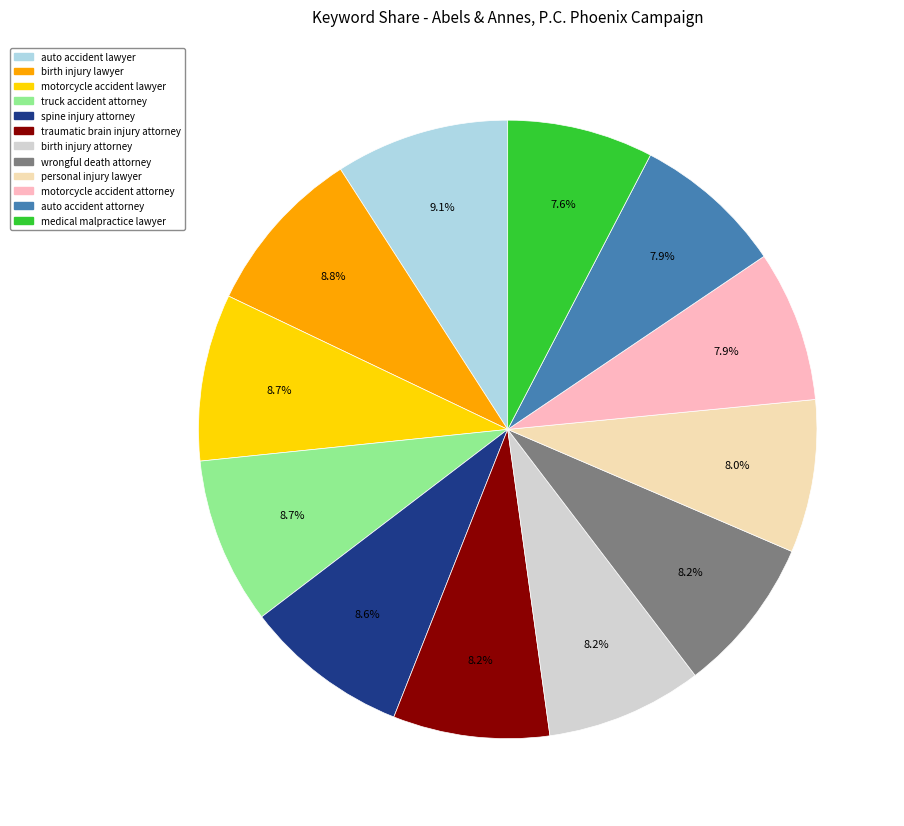

Does any single category account for the majority?

No